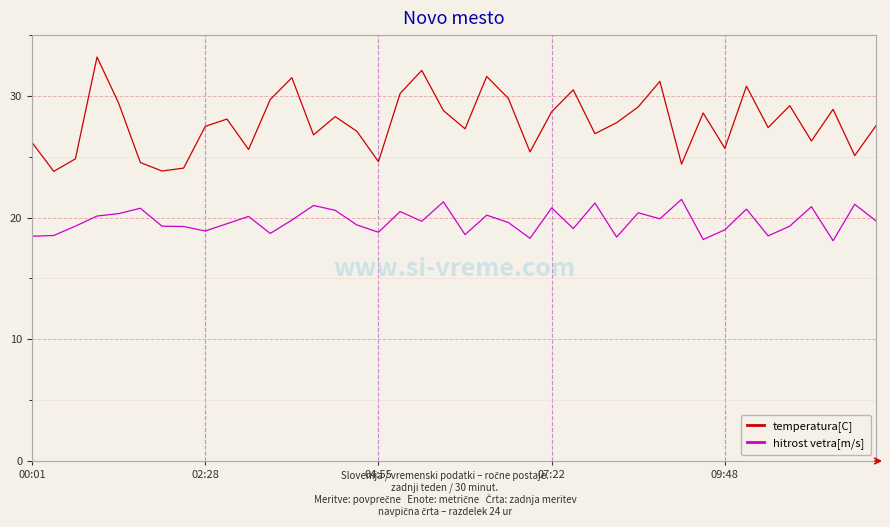

What is the smallest value displayed?

18.1